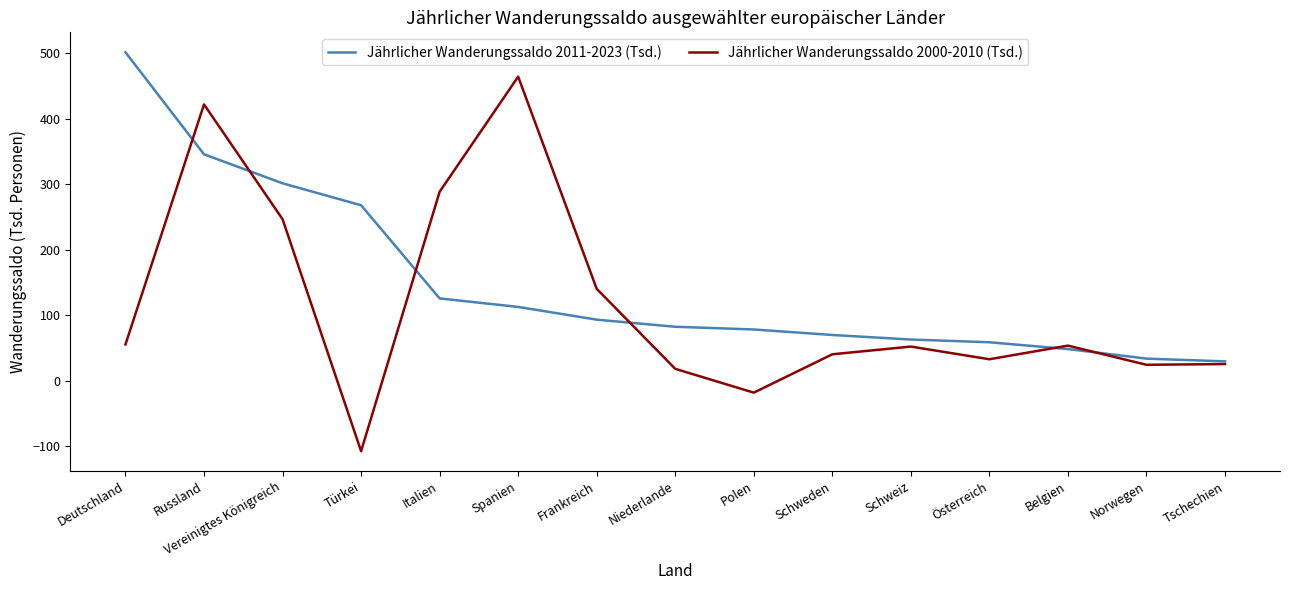

Where does the Jährlicher Wanderungssaldo 2000-2010 (Tsd.) series first go above 52?

Deutschland